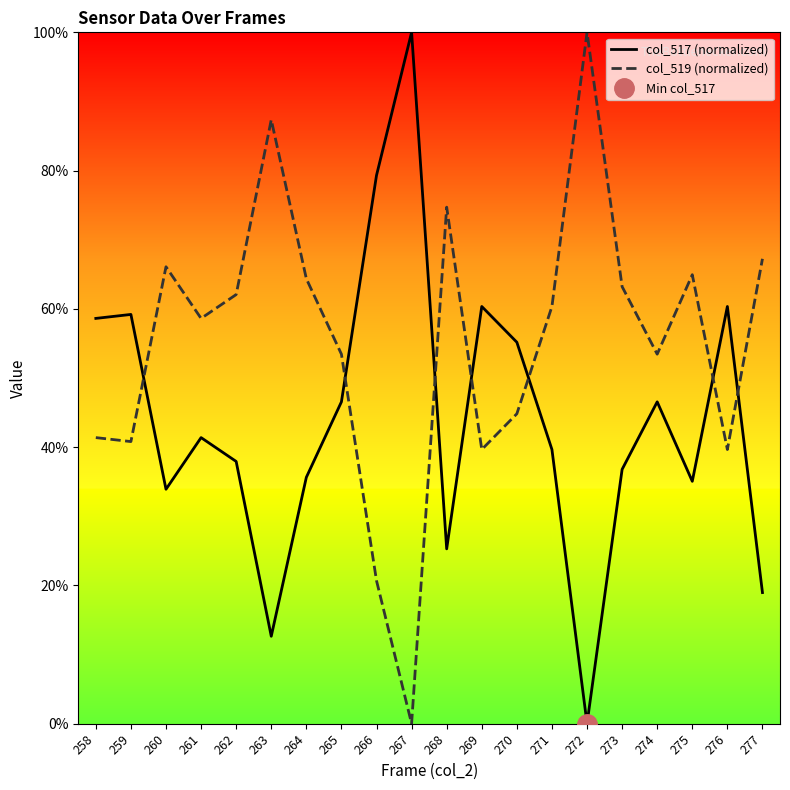

Which category has the lowest value in the col_517 (normalized) series?

272